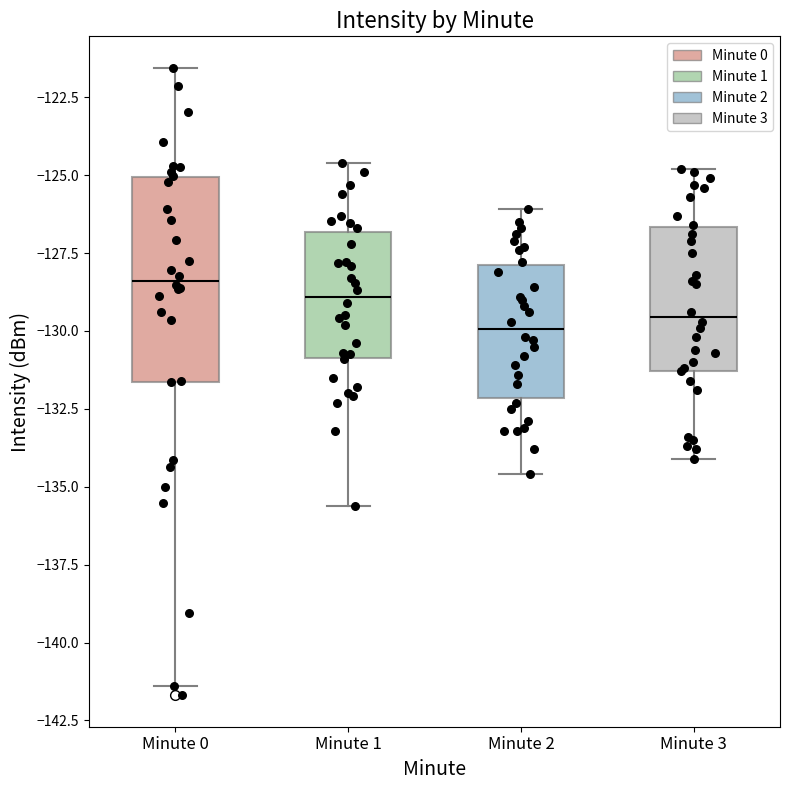

Reading left to right, transcribe this box plot: for each box, give where its median line is, the range the box spans, and where its two whiskers end, as read against the y-axis. The values are not printed on the chart, so give them approximately, as read against the axis.

Minute 0: median -128.5, box -131.5 to -125.0, whiskers -141.5 to -121.5
Minute 1: median -129.0, box -131.0 to -127.0, whiskers -135.5 to -124.5
Minute 2: median -130.0, box -132.0 to -128.0, whiskers -134.5 to -126.0
Minute 3: median -129.5, box -131.5 to -126.5, whiskers -134.0 to -125.0